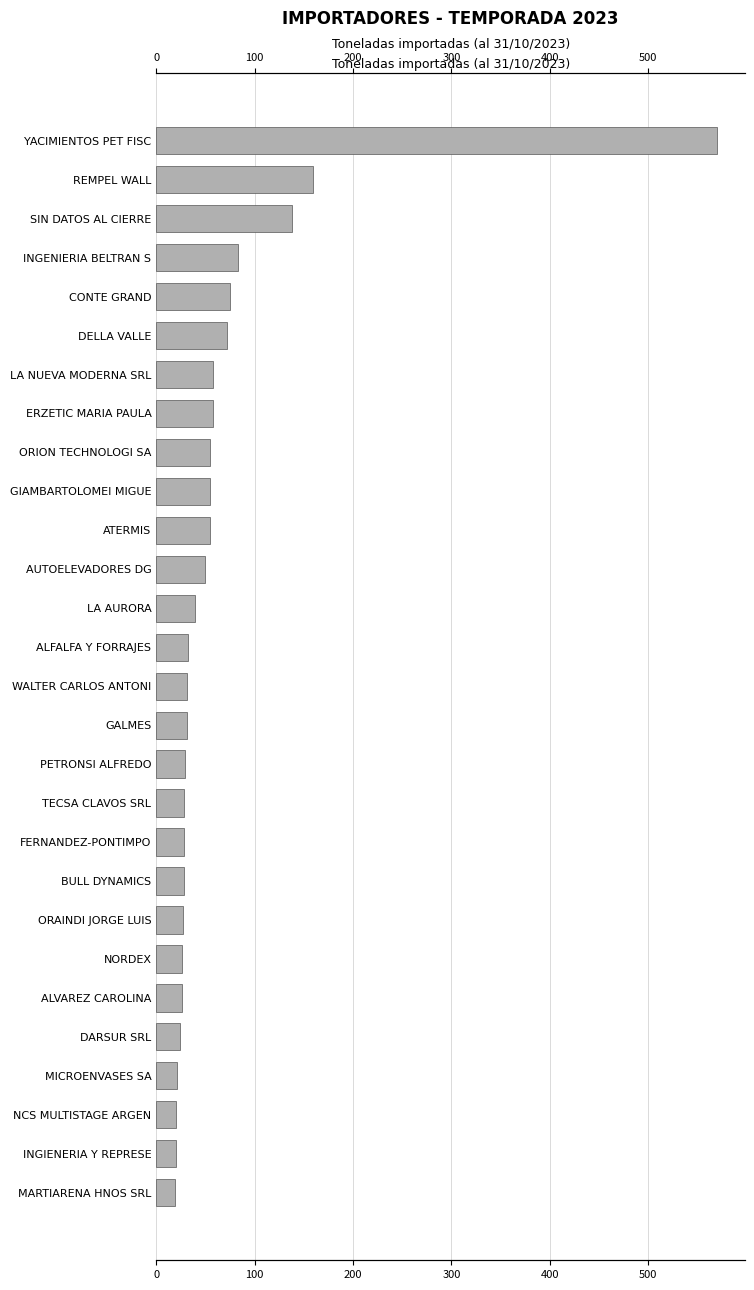

Count the number of data series in this chart.

1